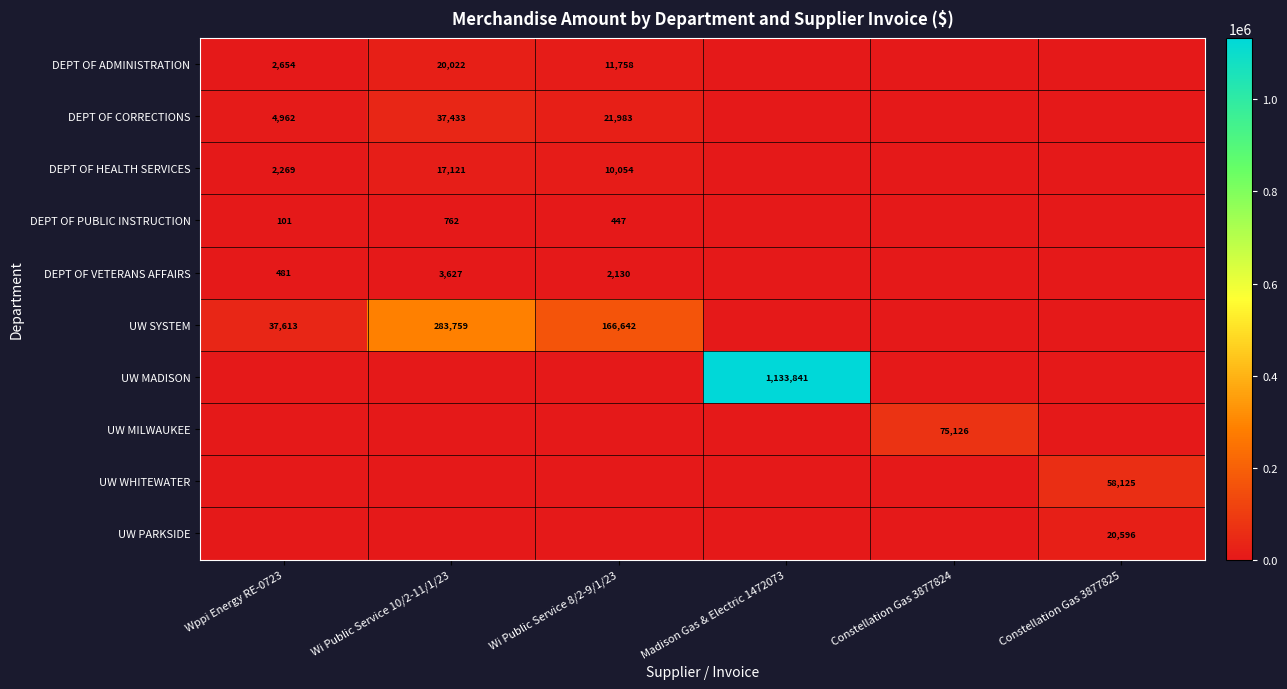

How many data points does each series have?

6